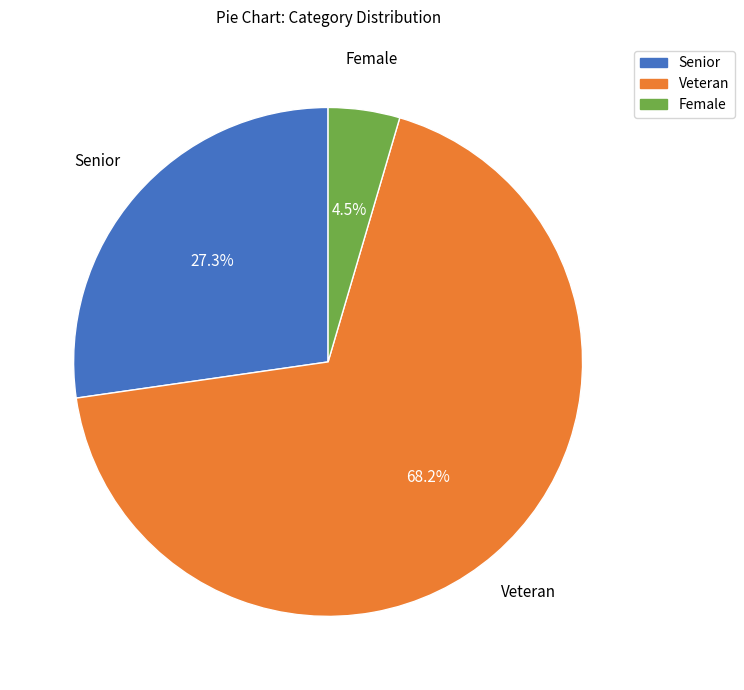

To the nearest percent, what percentage of the pie is Senior?

27%